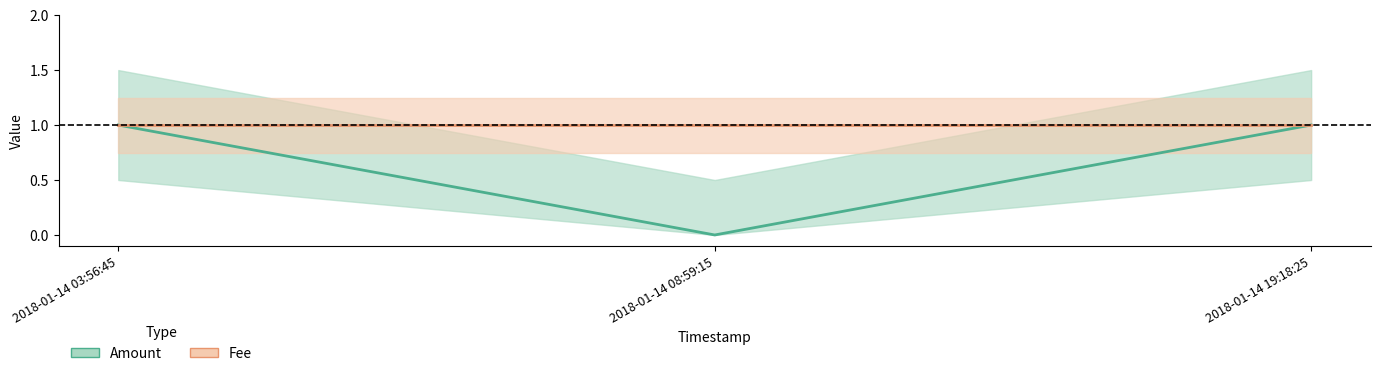

At which label is Amount closest to 0?

2018-01-14 08:59:15